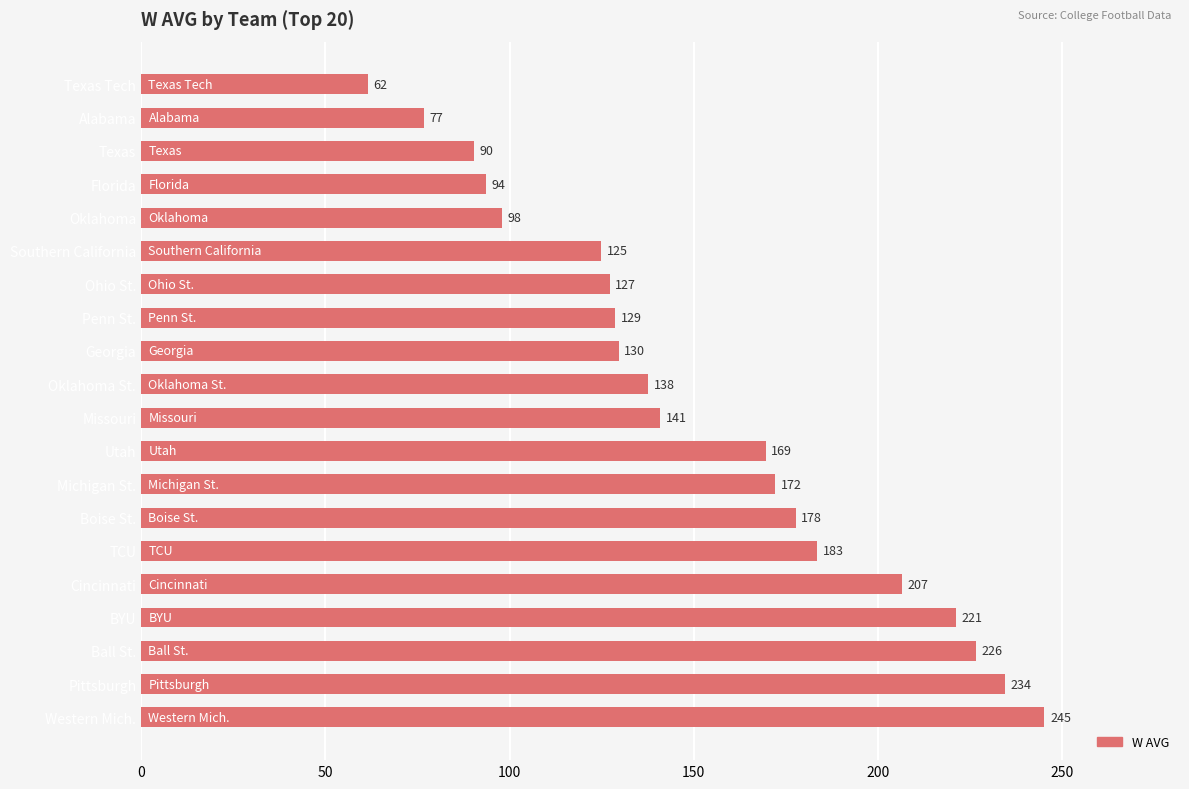

What is the ratio of the value at Southern California to the value at BYU?

0.6